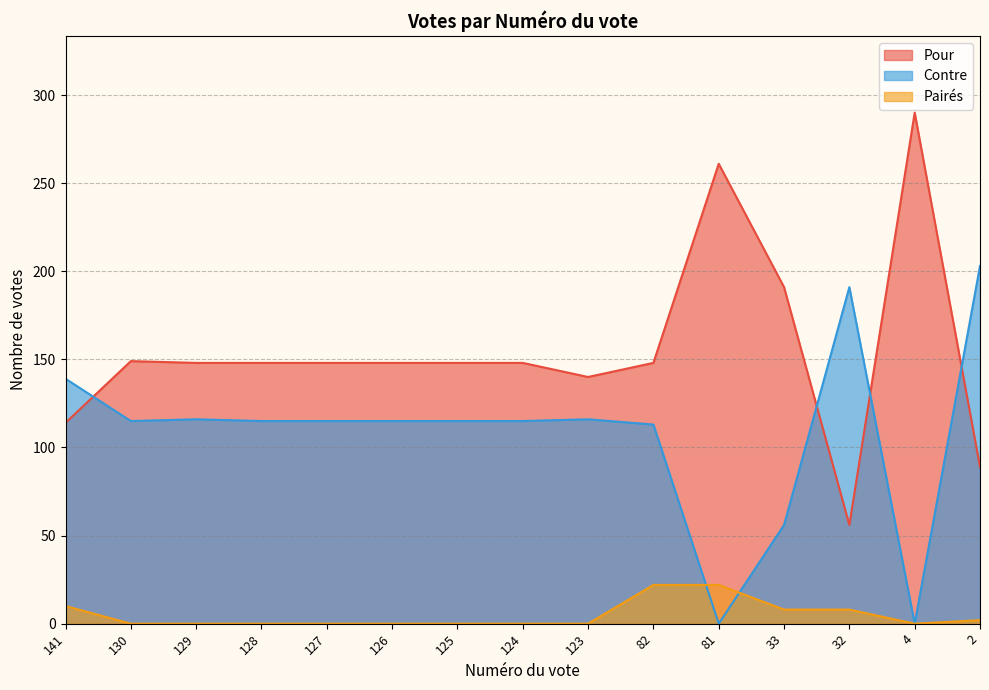

Does the chart display data point markers on the line(s)?

No